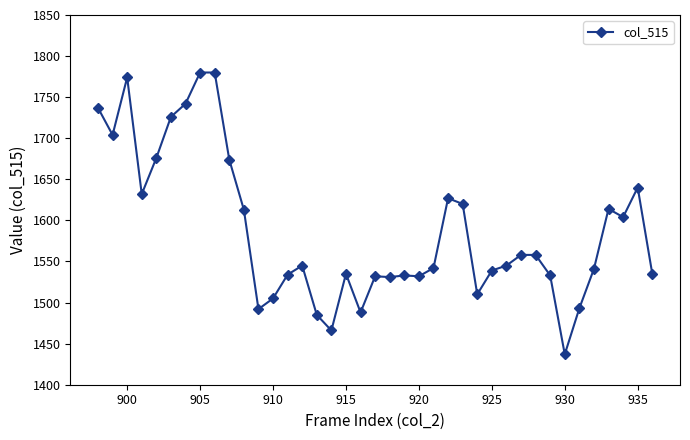

What is the smallest value displayed?

1437